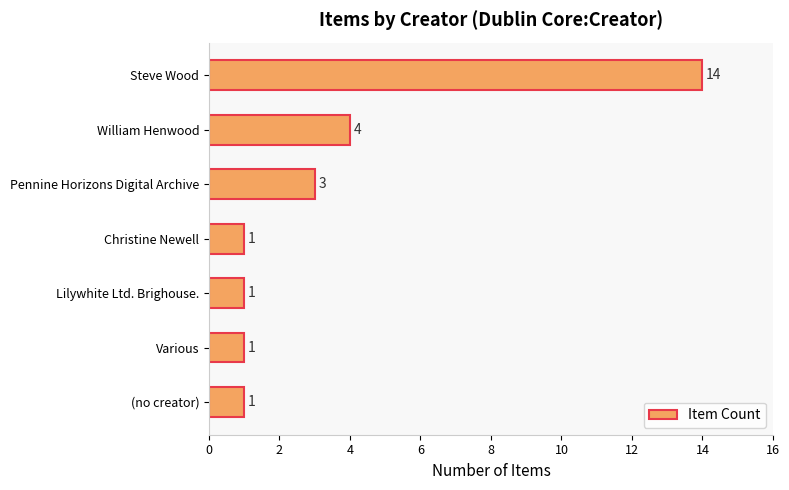

What is the greatest value displayed?

14